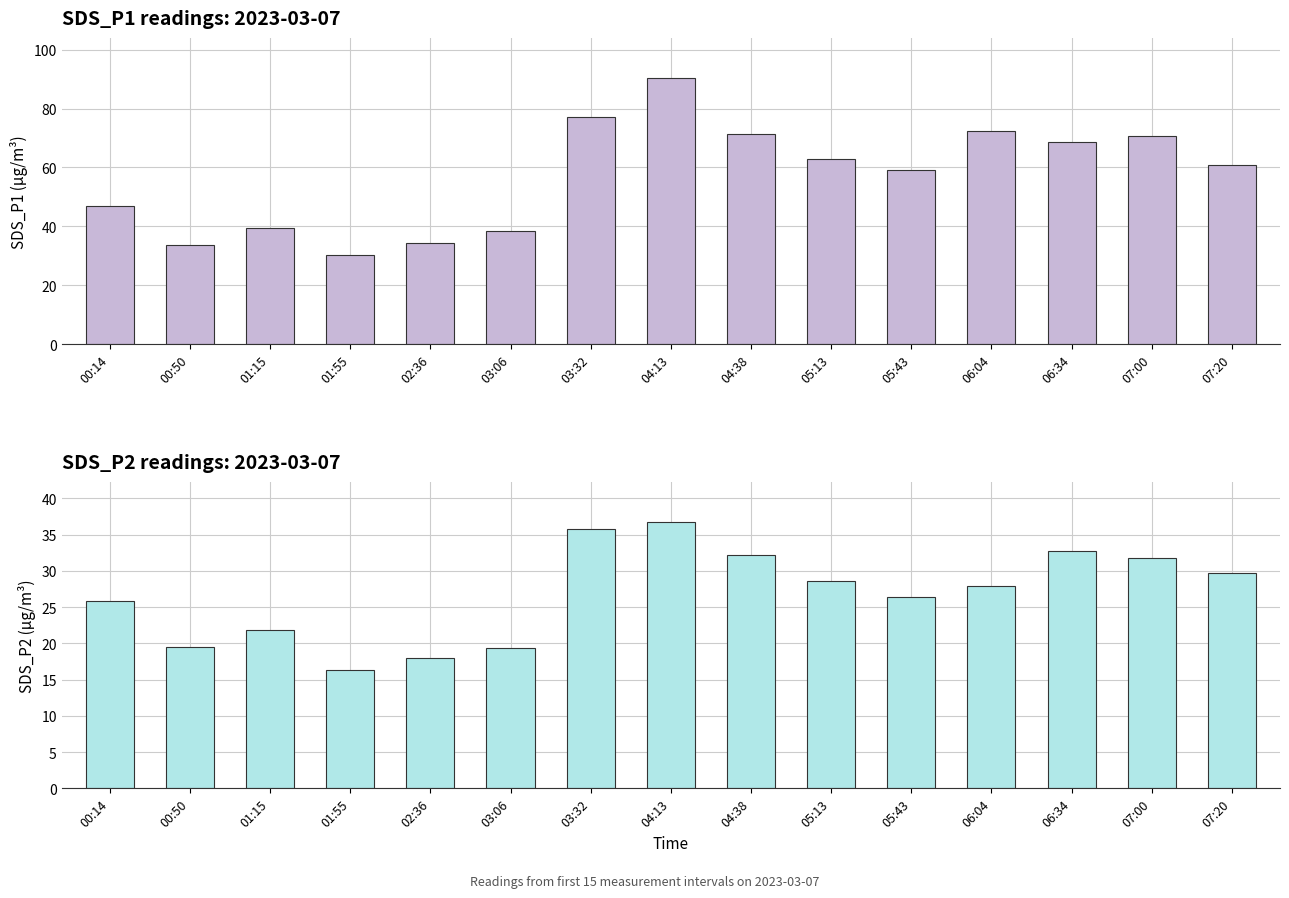

What are all the series names shown in the legend?

SDS_P1, SDS_P2